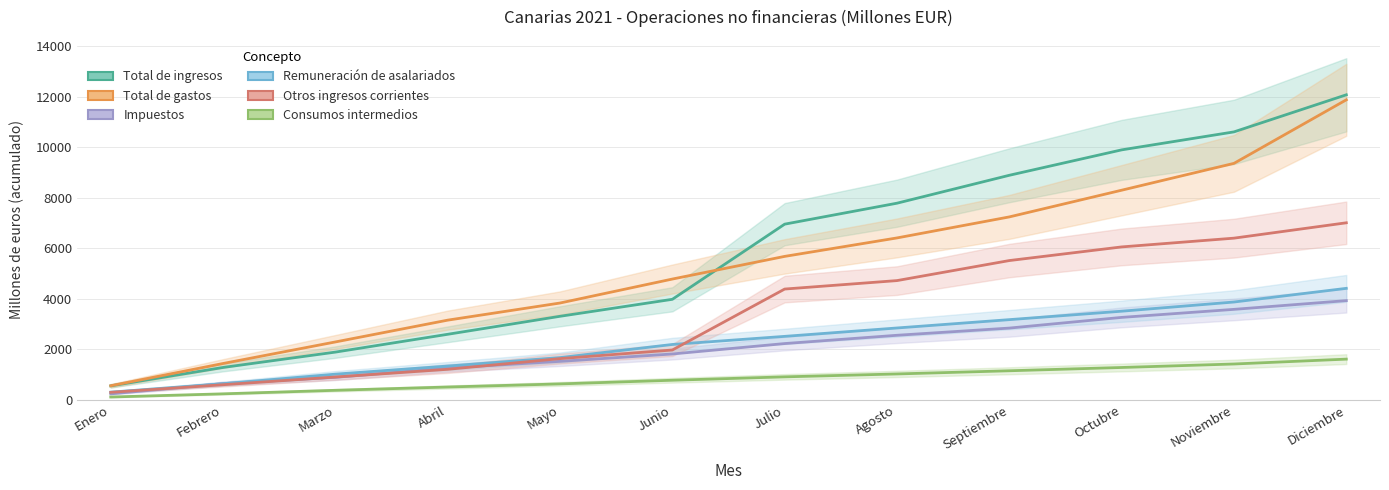

What is the total value across all series at Noviembre?

35257